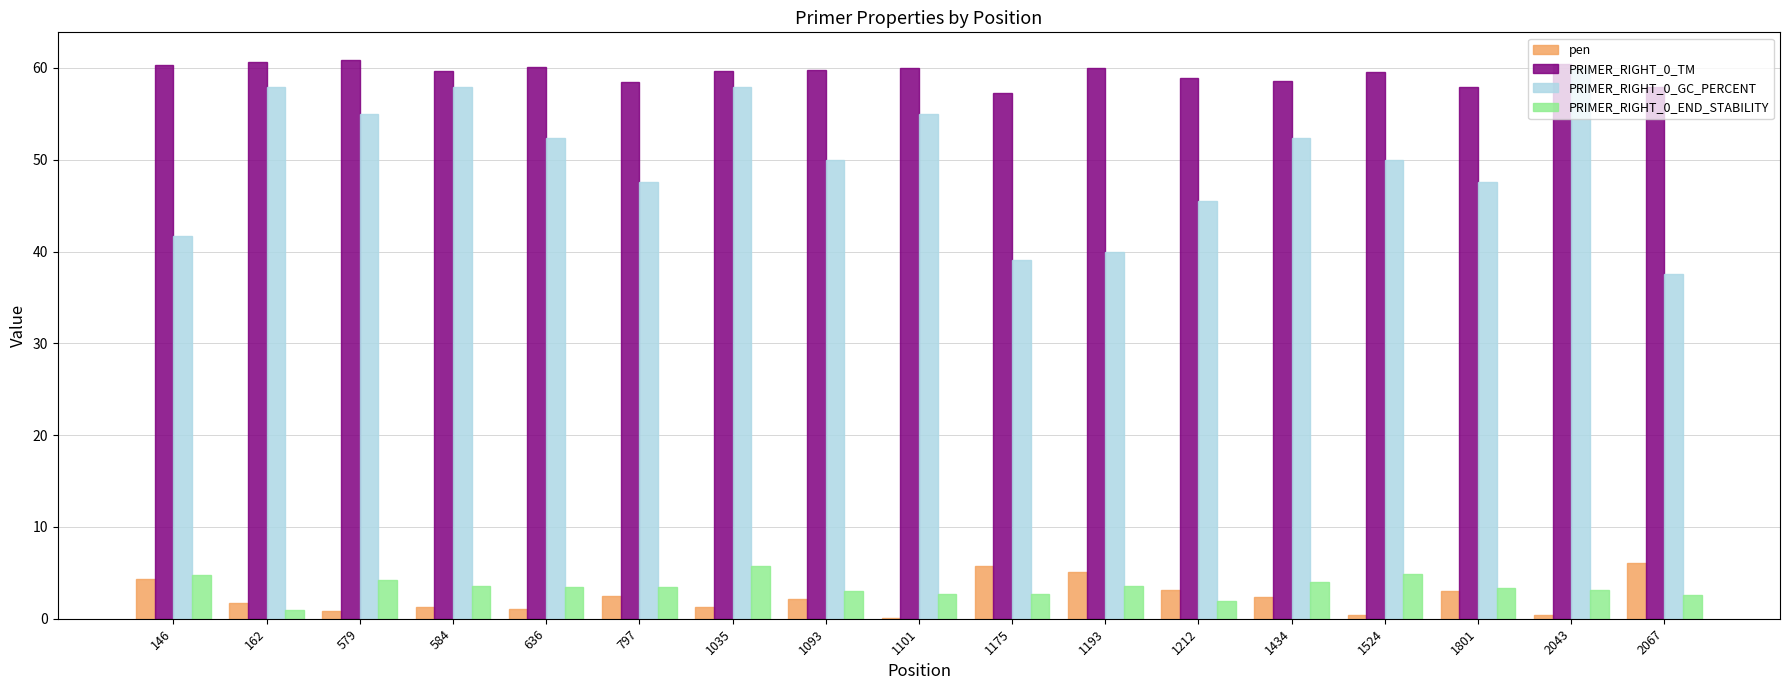

How many groups of bars are there?

17